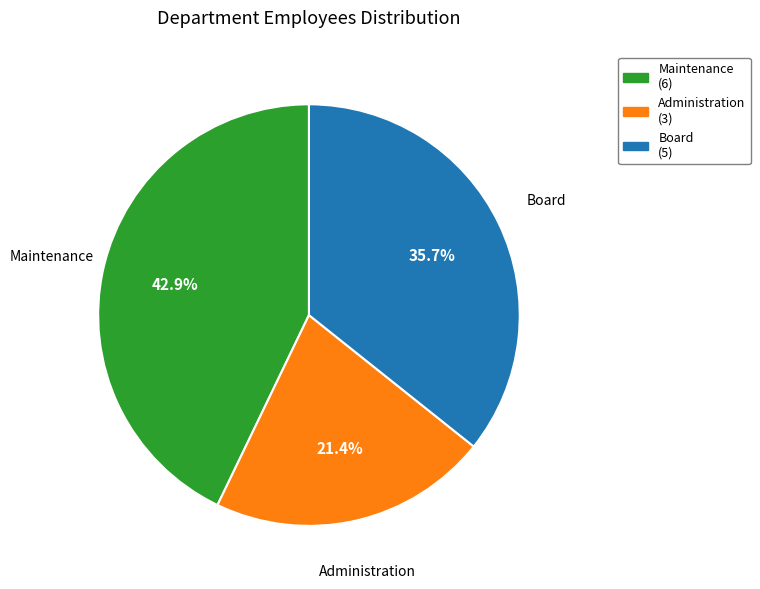

Between Maintenance and Administration, which is larger?

Maintenance